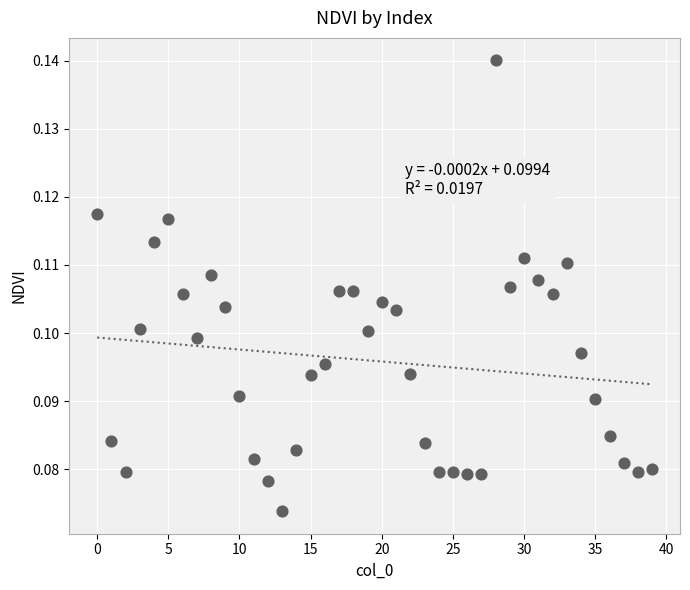

How many data points are displayed?

40